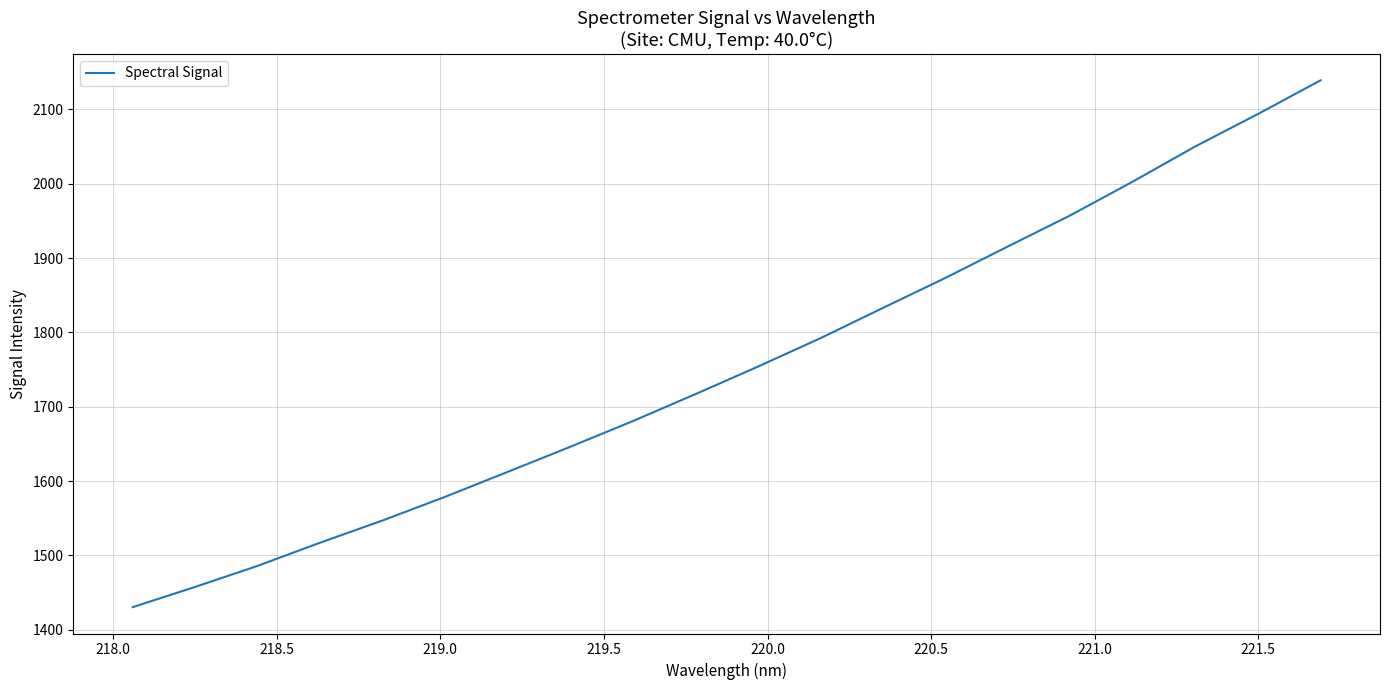

How many series are shown in this chart?

1